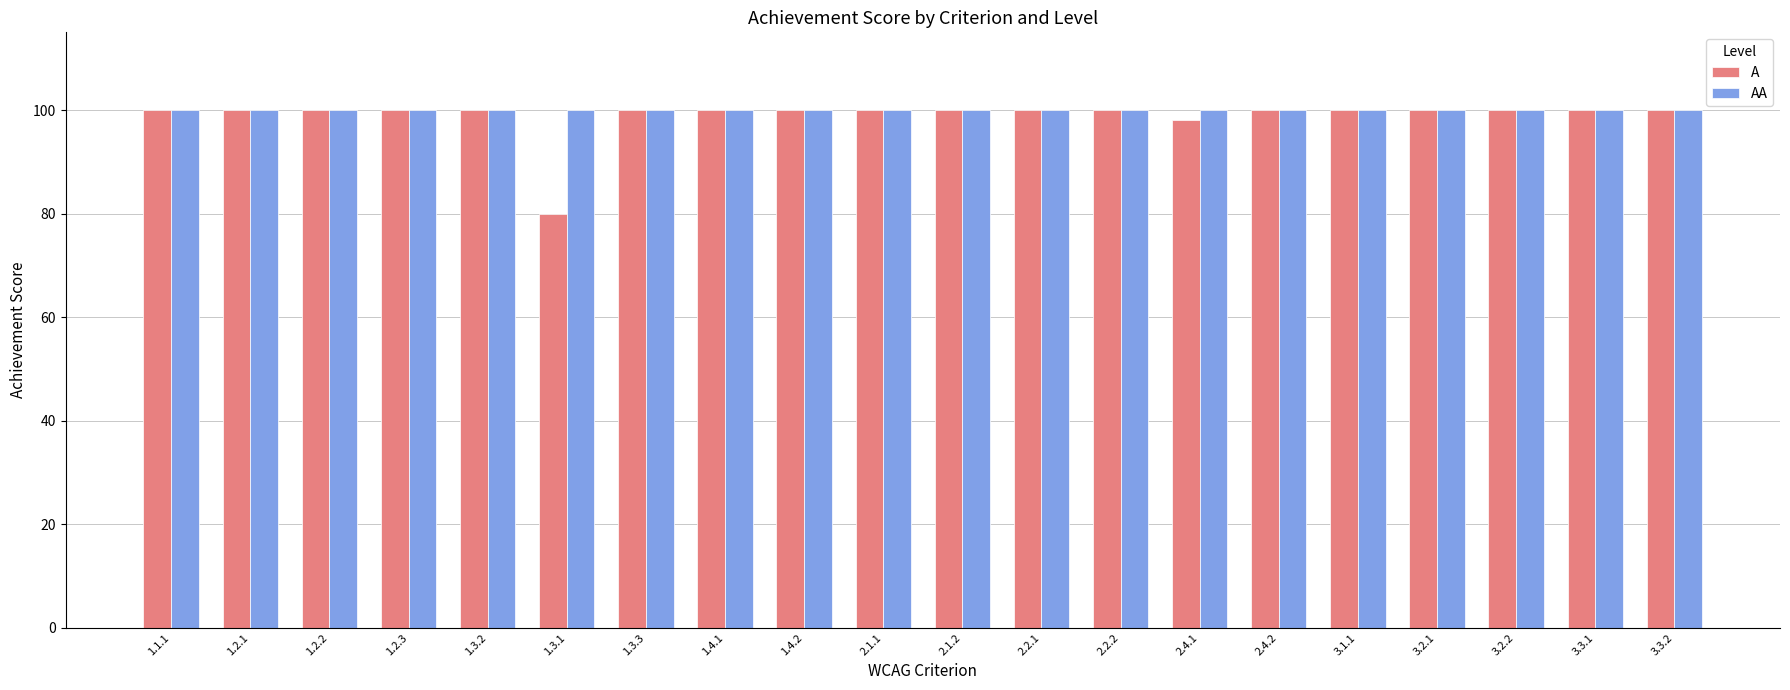

What is the greatest value displayed?

100